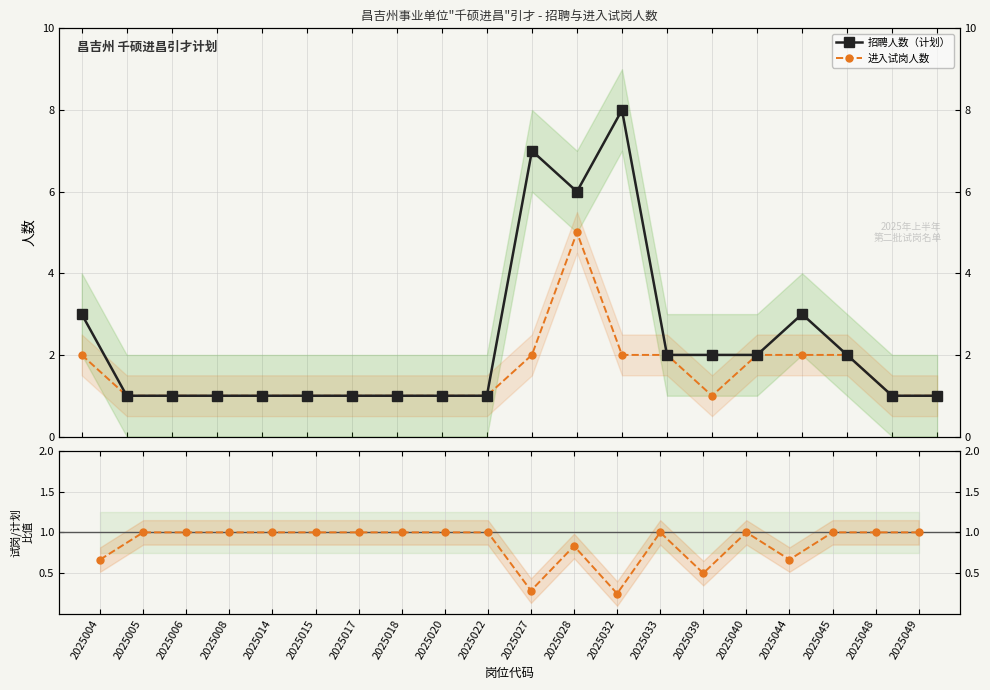

Which has a higher value, 2025018 or 2025015?

2025018